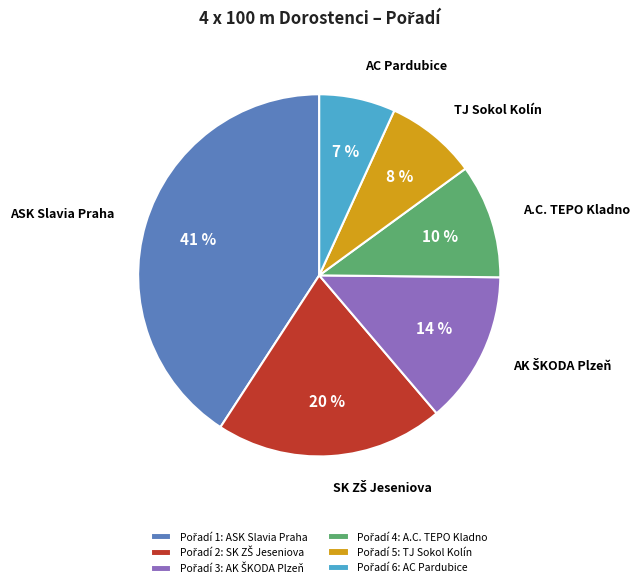

How many segments does this pie chart have?

6